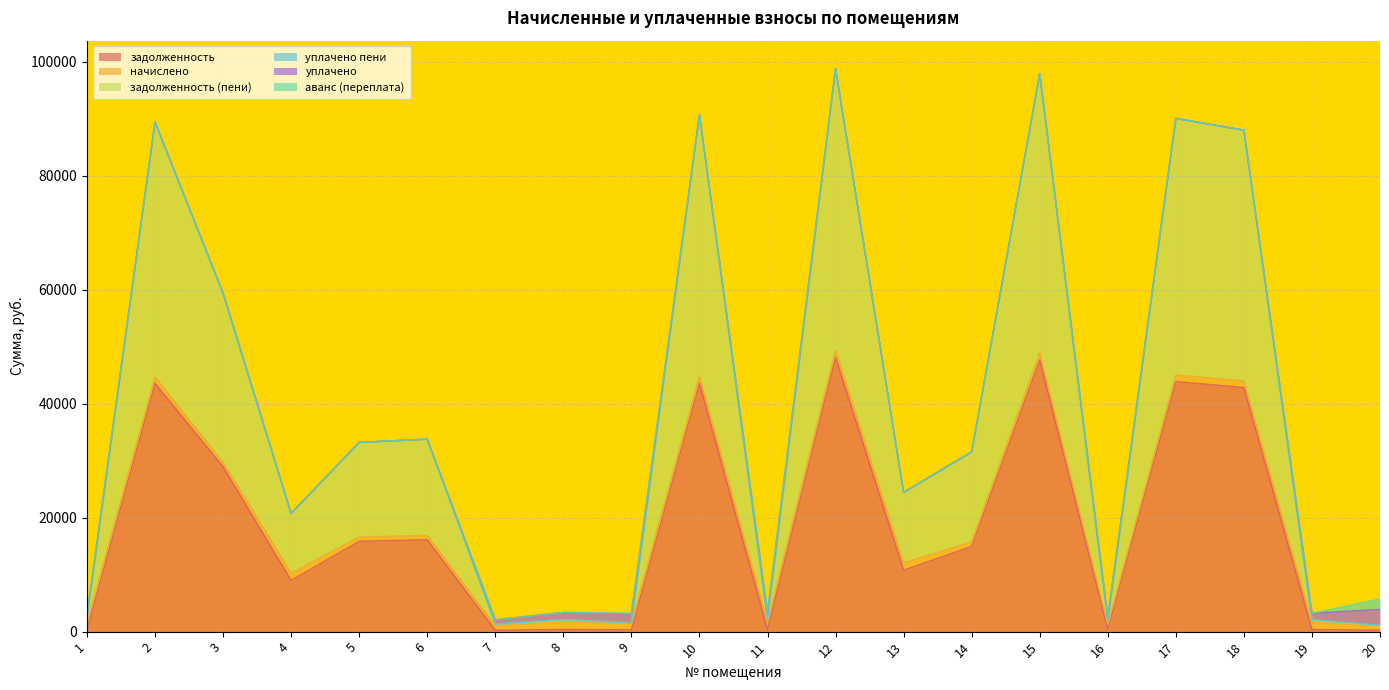

True or false: уплачено пени and начислено intersect in this chart.

False